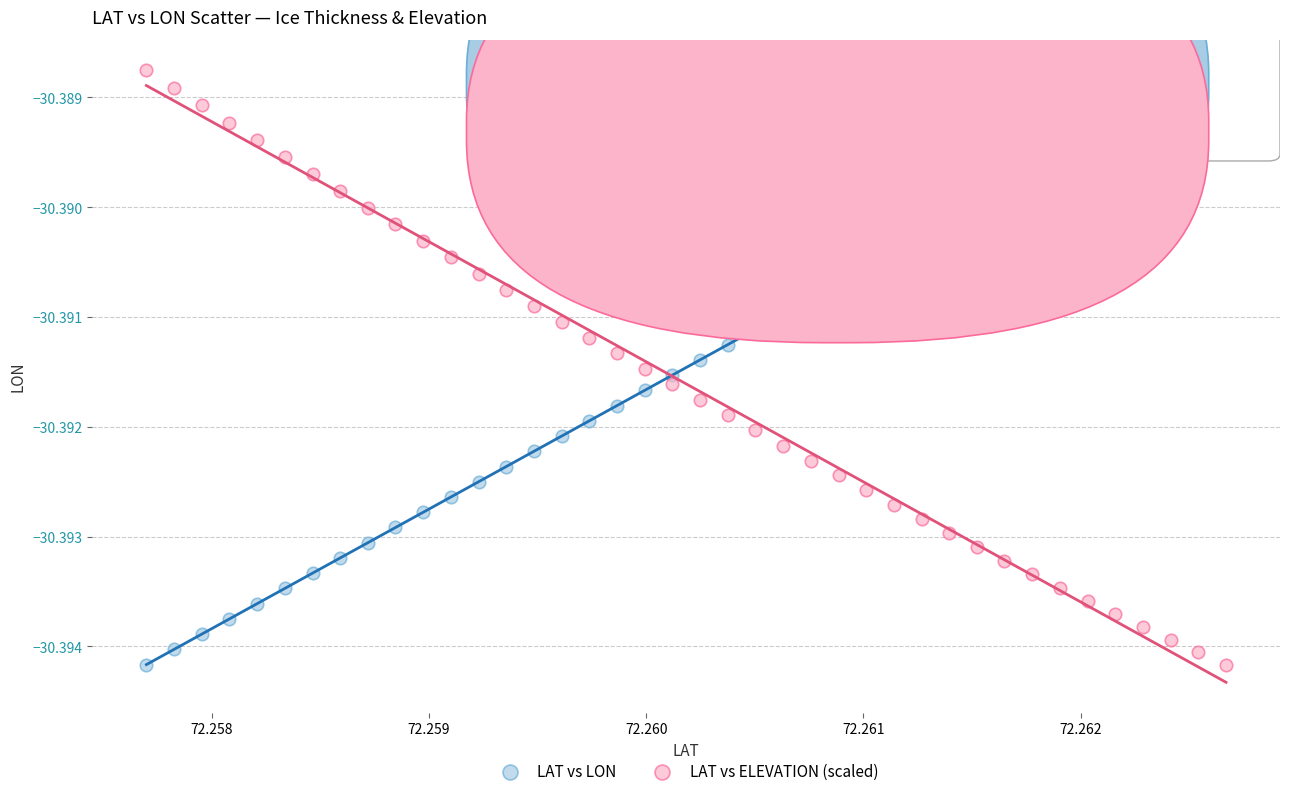

What are all the series names shown in the legend?

LAT vs LON, LAT vs ELEVATION (scaled)